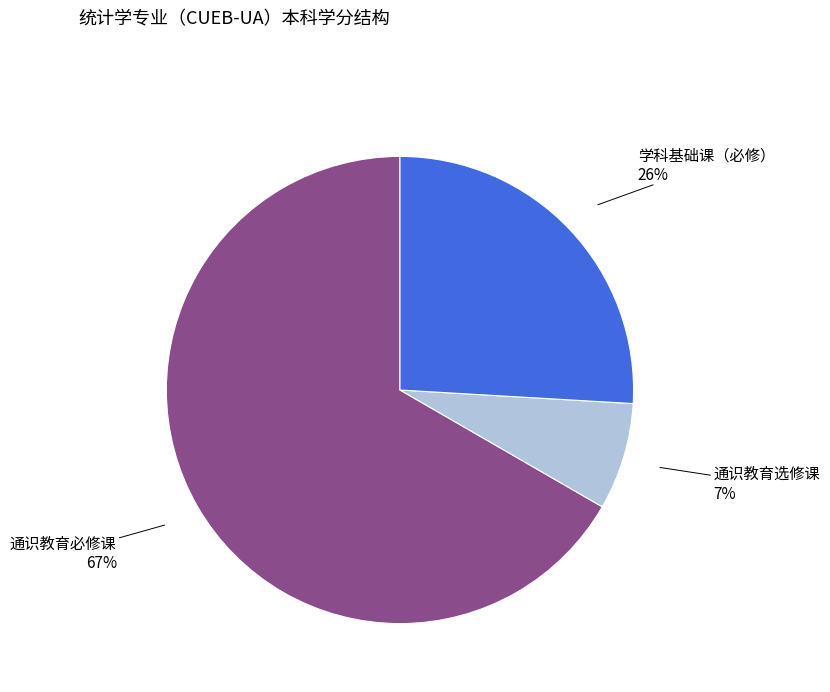

What is the majority slice?

通识教育必修课